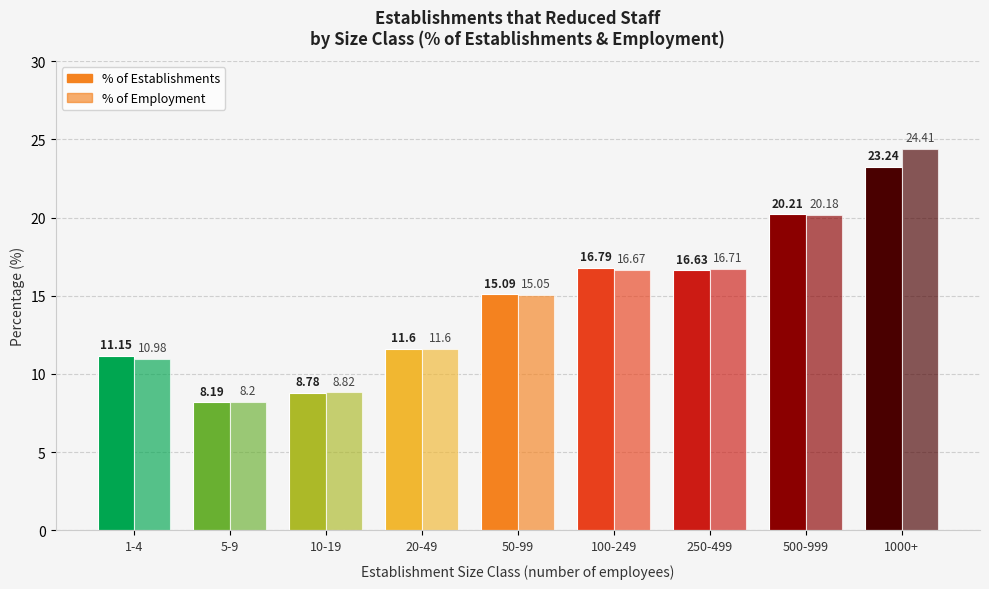

Rank the series by their maximum value, from highest to lowest.

% of Employment, % of Establishments